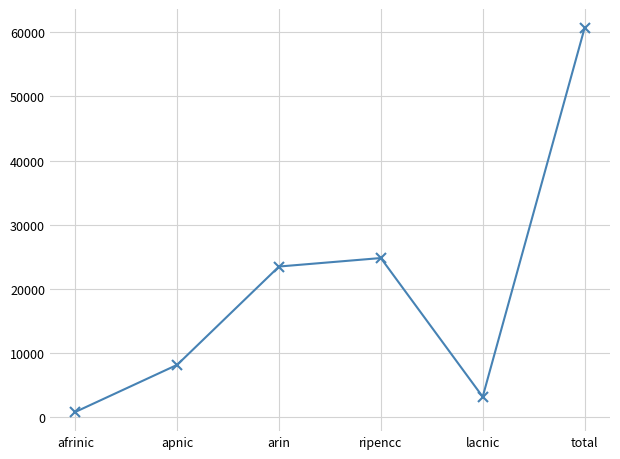

Reading left to right, list all the values displayed in this chart.

afrinic=863	apnic=8201	arin=23513	ripencc=24834	lacnic=3223	total=60634